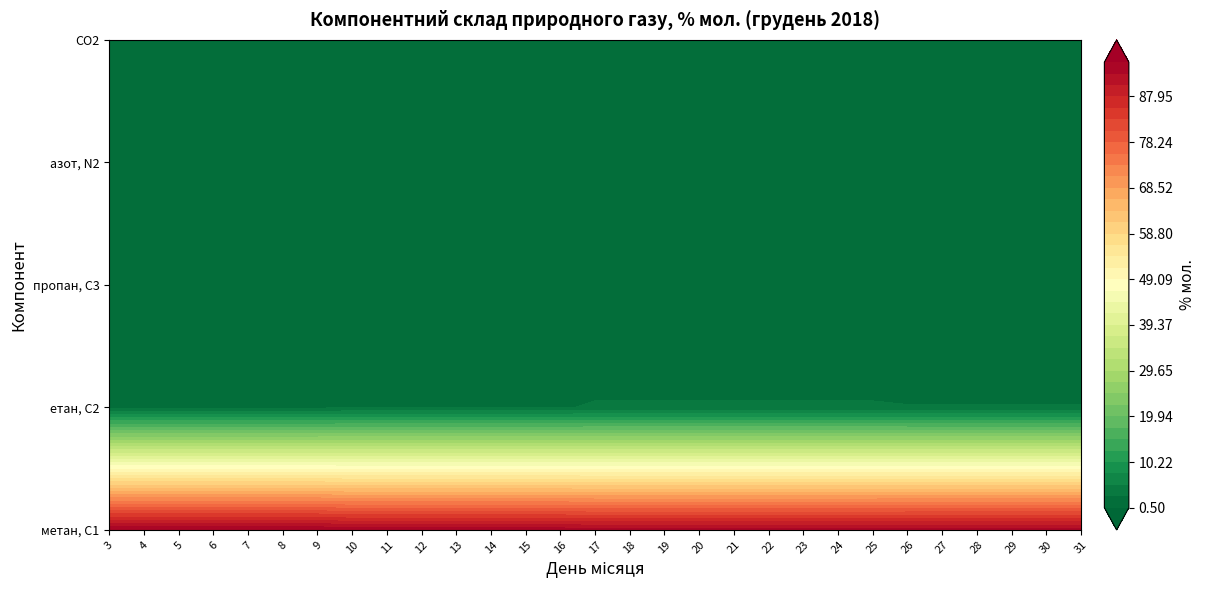

Which category has the lowest value in the азот, N2 series?

3